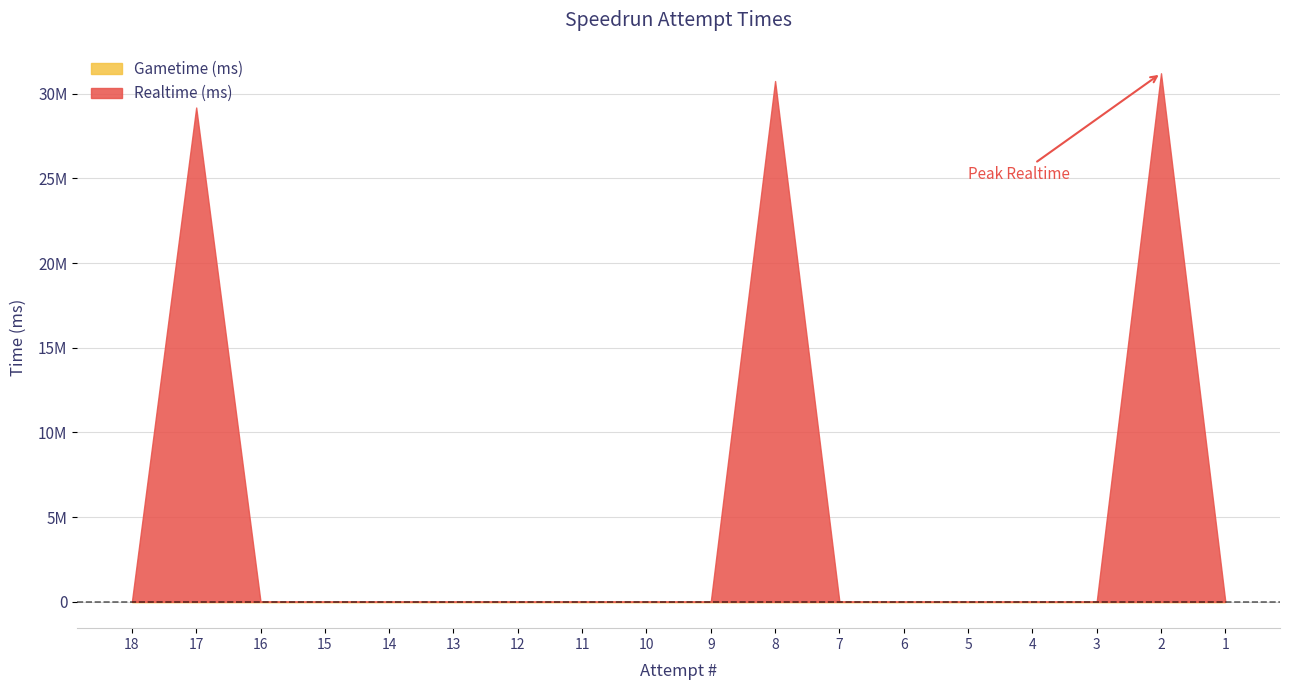

What are all the series names shown in the legend?

Realtime (ms), Gametime (ms)